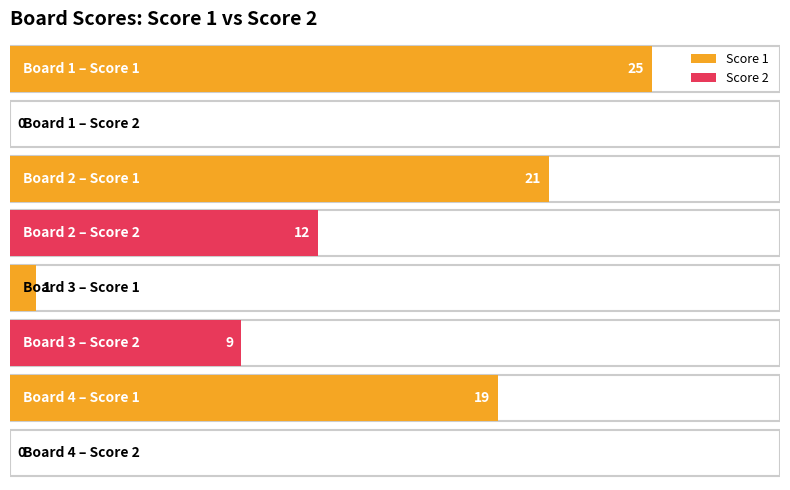

What is the average value of the Score 2 series?

5